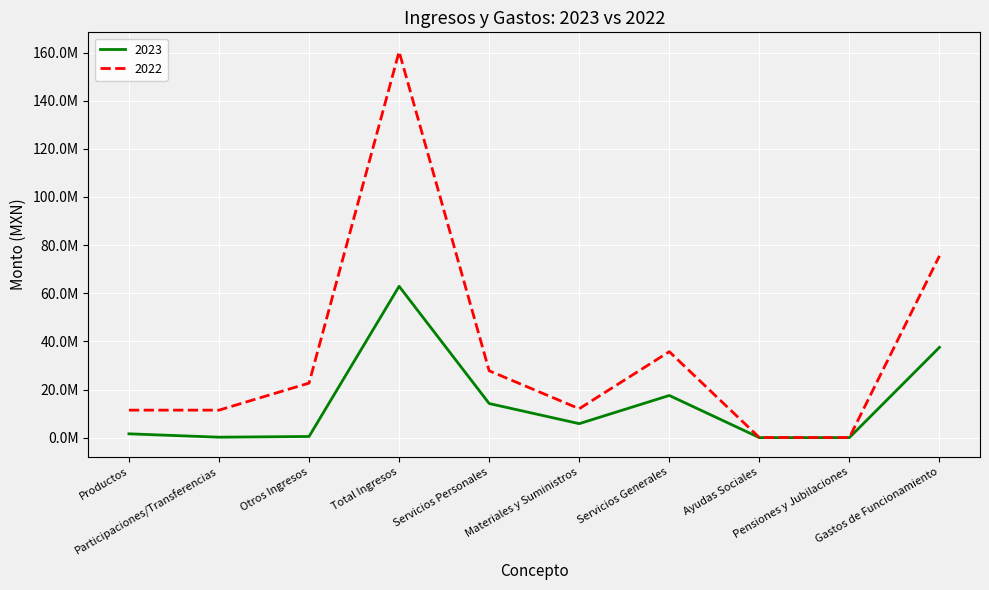

The 2022 series shows 73018.5 at Ayudas Sociales. True or false?

False